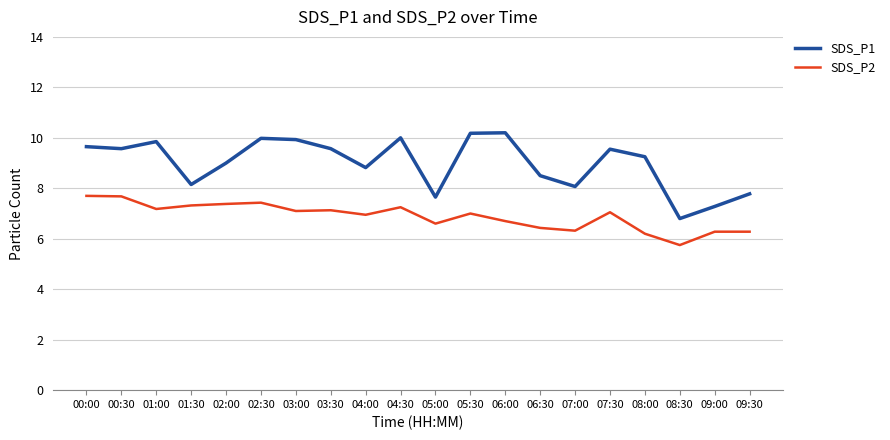

True or false: SDS_P2 and SDS_P1 intersect in this chart.

False